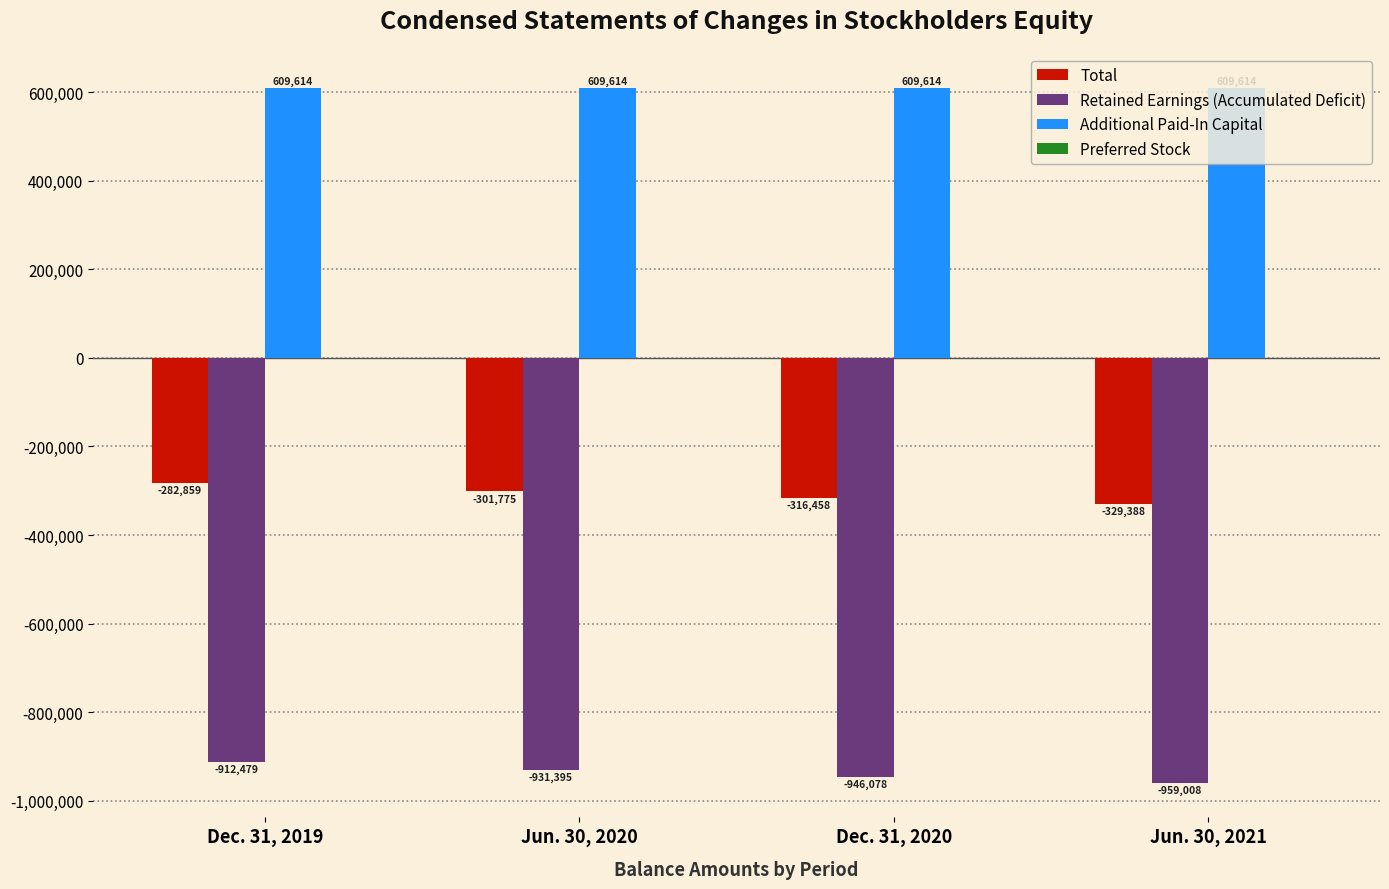

How many distinct data groups are displayed?

3